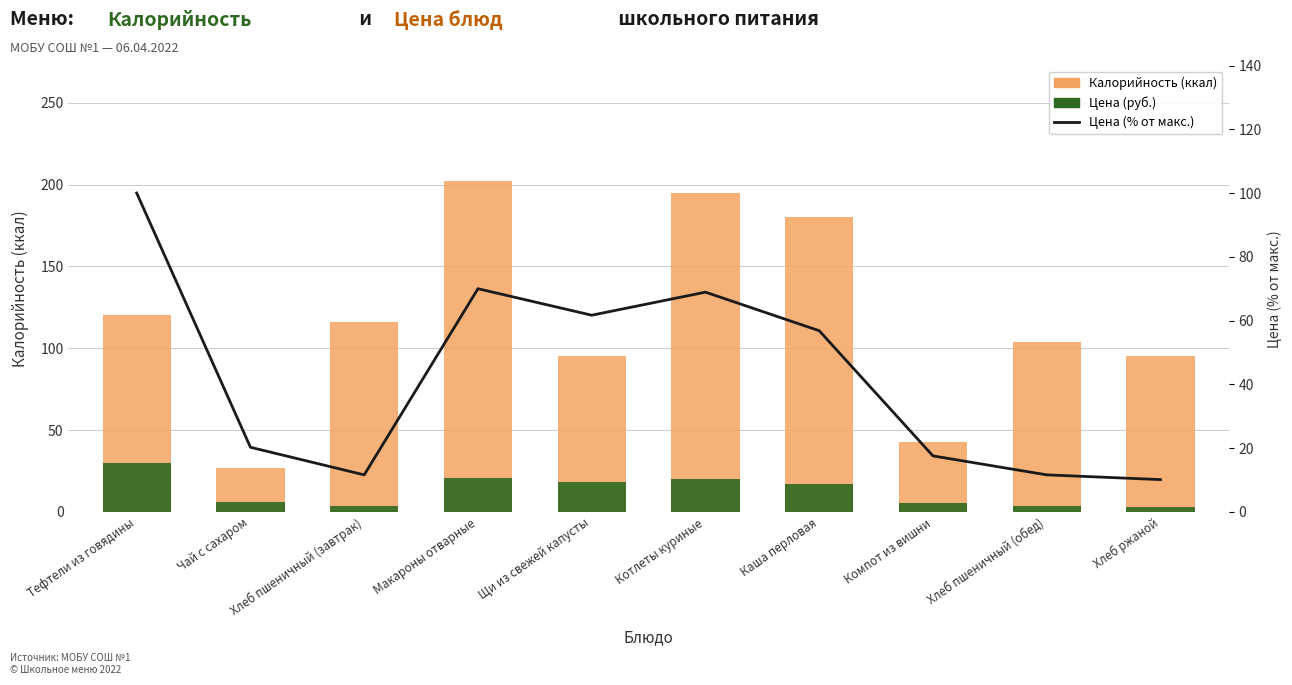

What is the difference between the Цена (% от макс.) values at Тефтели из говядины and Хлеб пшеничный (обед)?

88.4